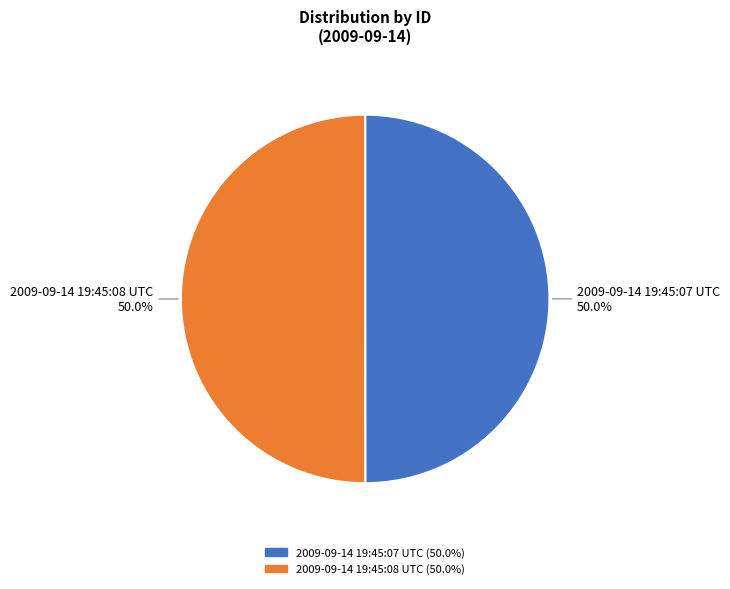

What percentage is the 2009-09-14 19:45:07 UTC slice, to the nearest percent?

50%